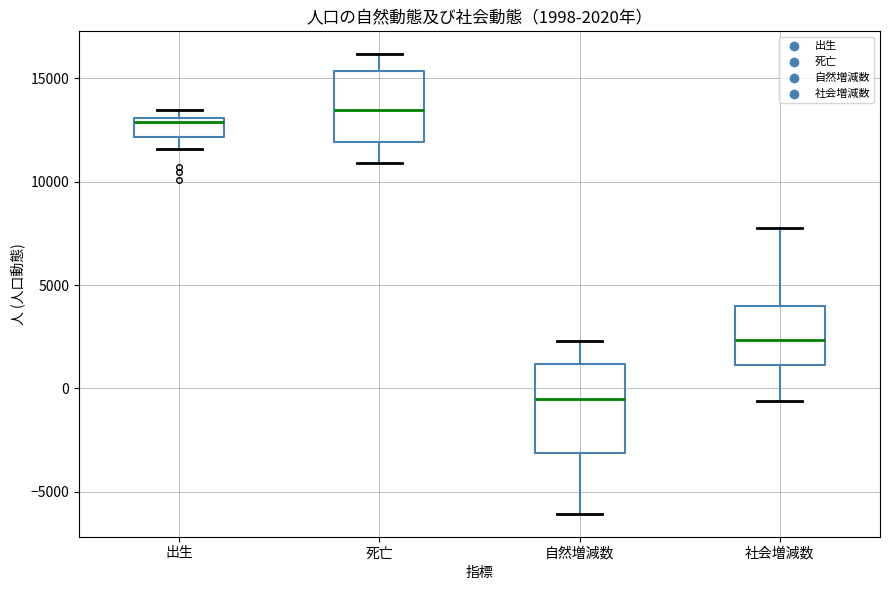

Which box's median line is the lowest?

自然増減数